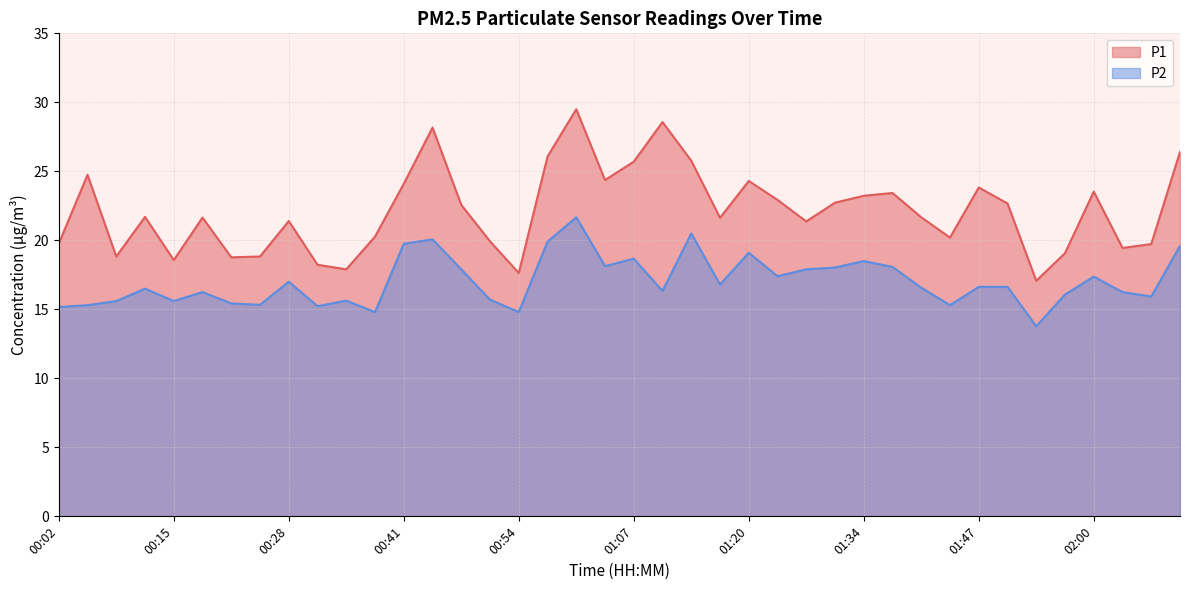

What is the approximate value of P2 at 00:15?

15.6